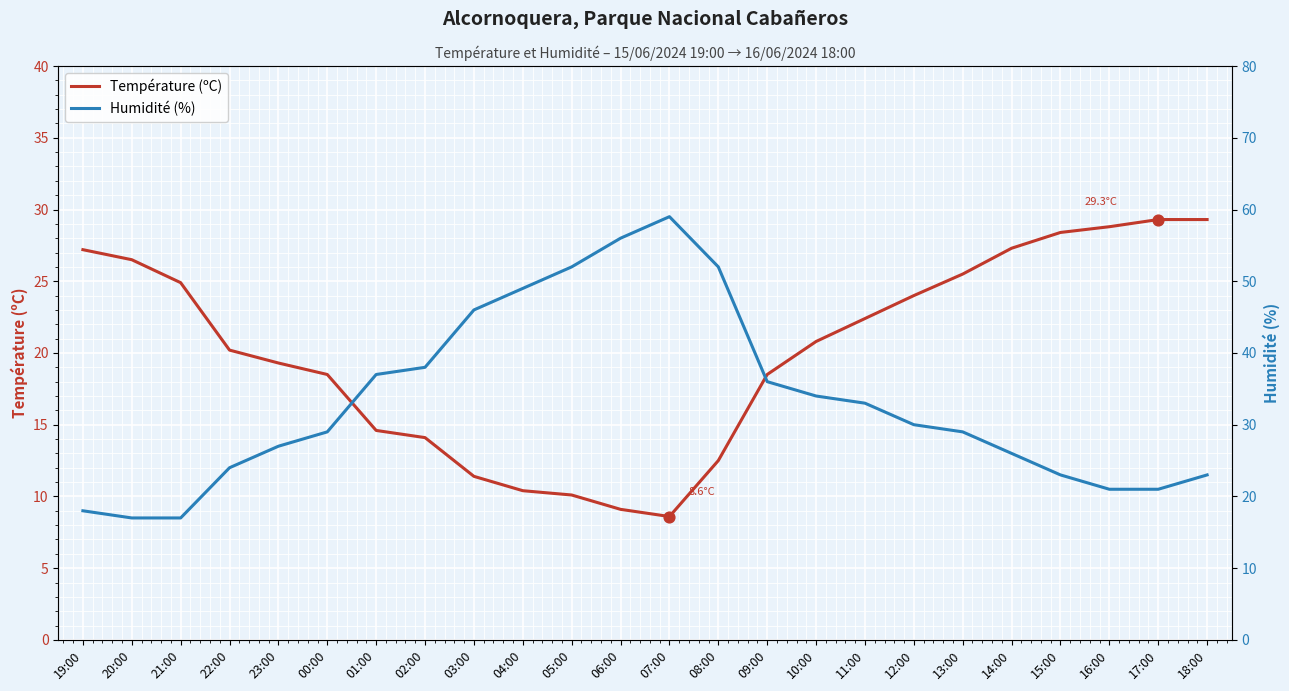

Is the value of Température (ºC) at 21:00 greater than the value of Humidité (%) at 07:00?

No